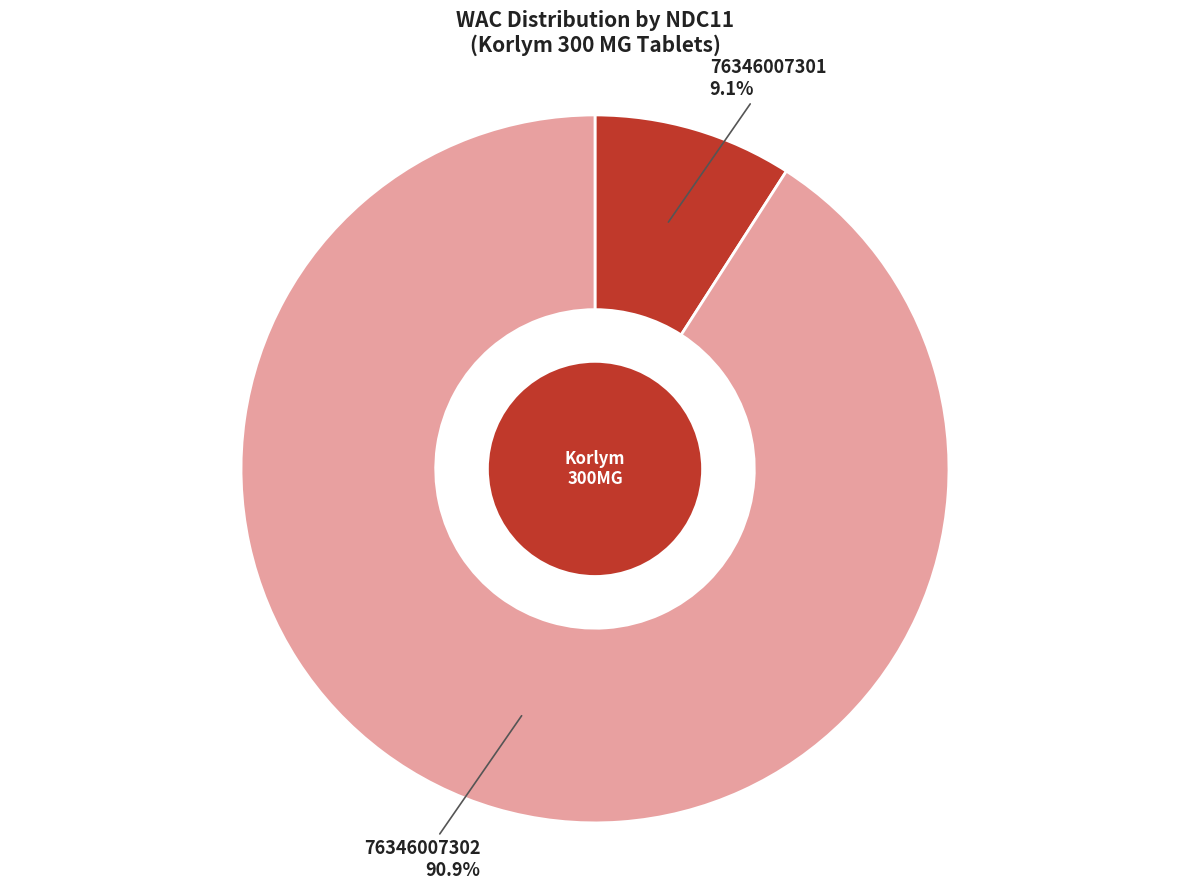

To the nearest percent, what portion does 76346007301 represent?

9%